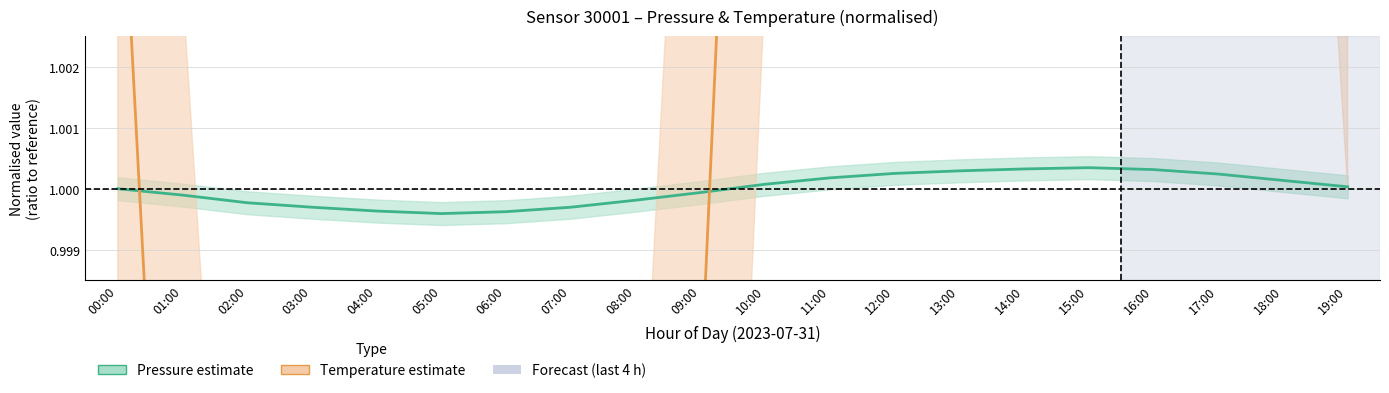

The value of Temperature estimate at 08:00 is 1.0. True or false?

True